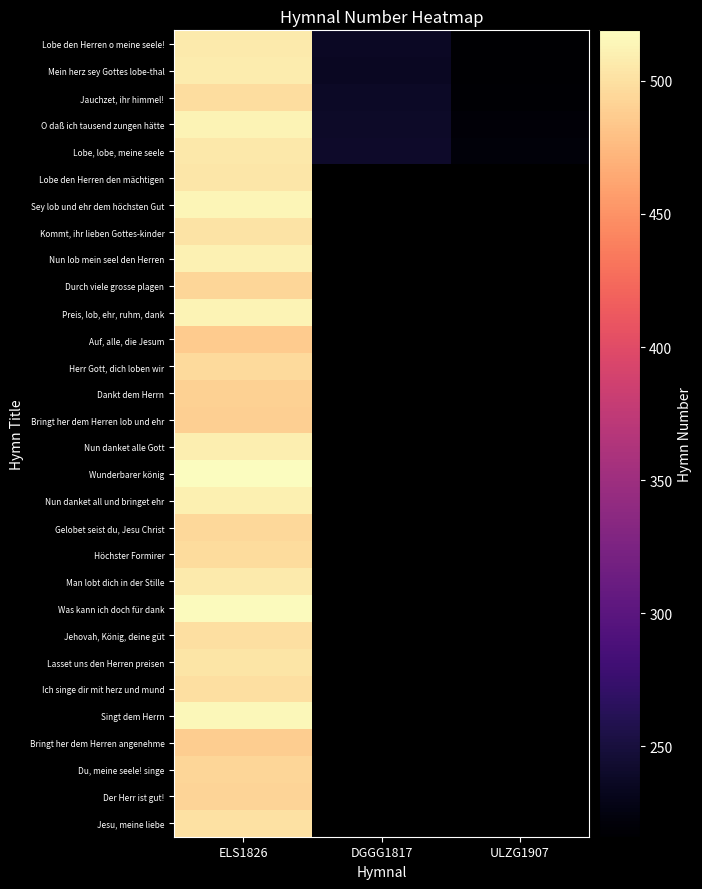

What is the maximum value for Nun danket alle Gott?

509.0